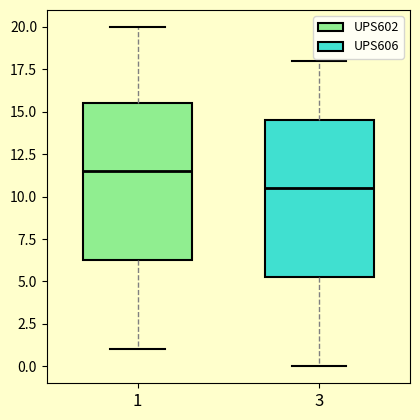

Reading left to right, read every box against the y-axis: the position of its median line, the range the box covers, and the ends of its whiskers. The values are not printed on the chart, so give them approximately, as read against the axis.

1: median 11.5, box 6.5 to 15.5, whiskers 1.0 to 20.0
3: median 10.5, box 5.5 to 14.5, whiskers 0.0 to 18.0